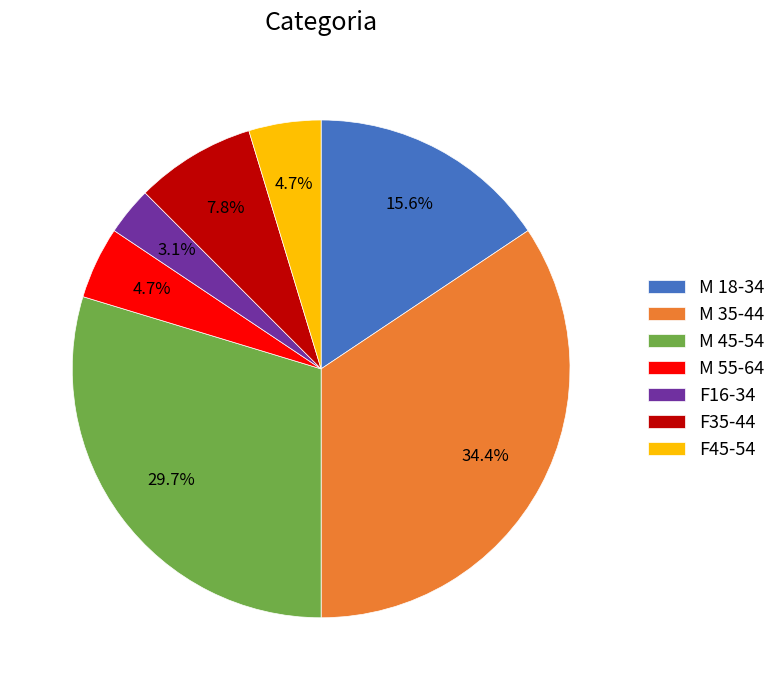

The M 18-34 slice represents 16% of the pie. True or false?

True